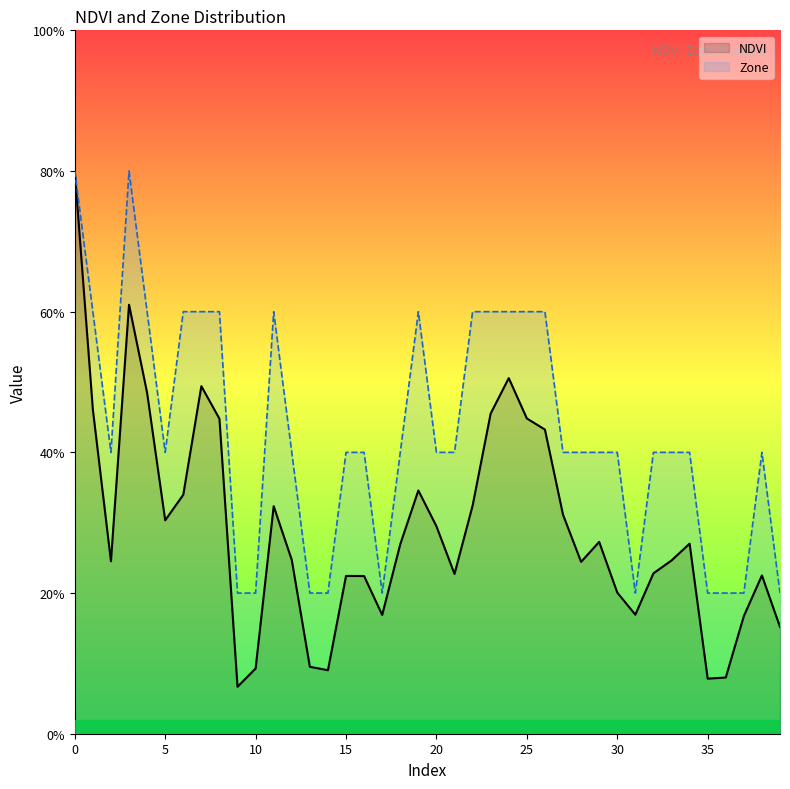

At 28, list the series in order from smallest to largest.

NDVI, Zone